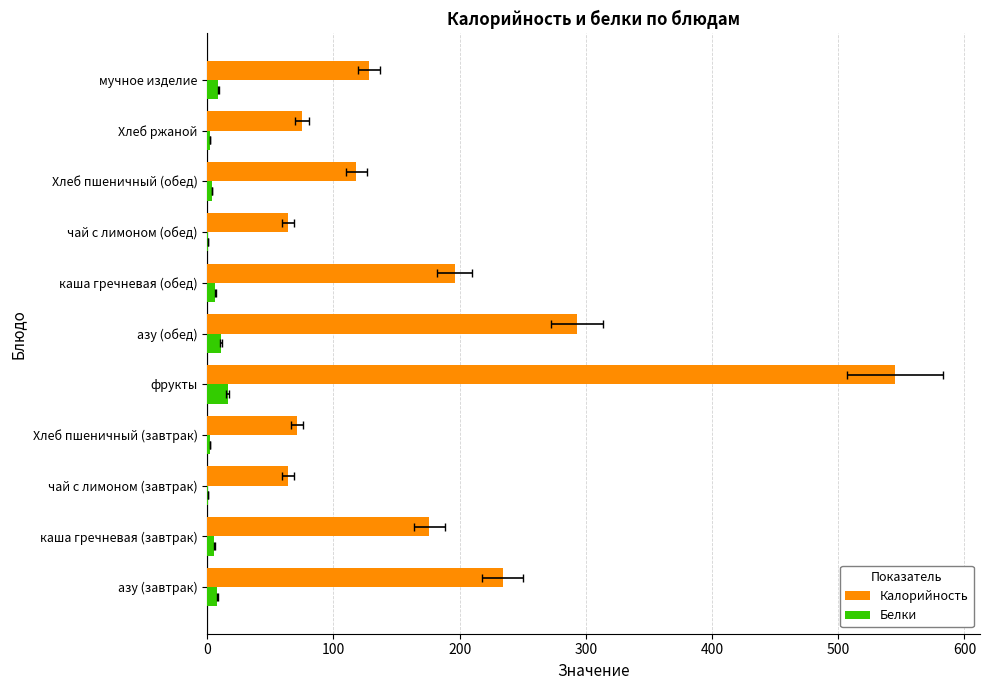

Which series has the largest range (max minus min)?

Калорийность